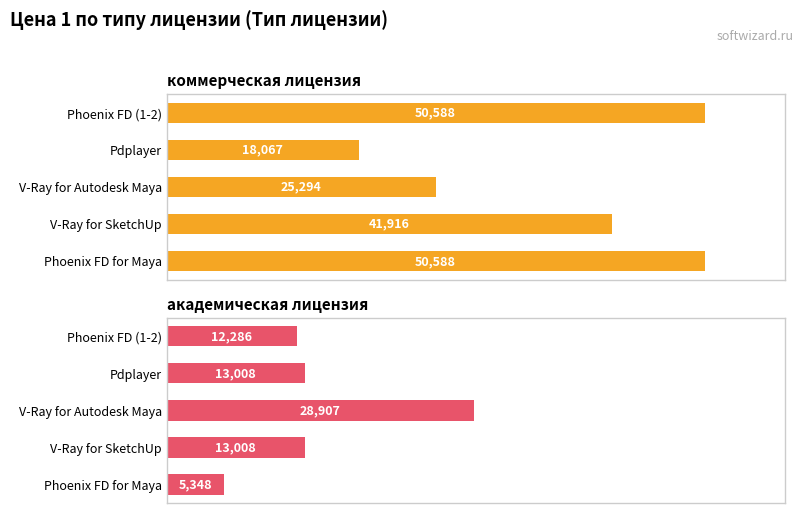

How many series are shown in this chart?

2